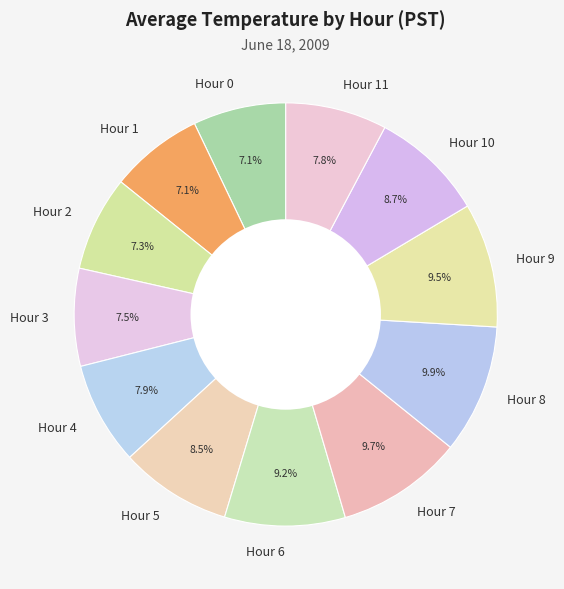

Is the sum of Hour 10 and Hour 7 greater than half?

No